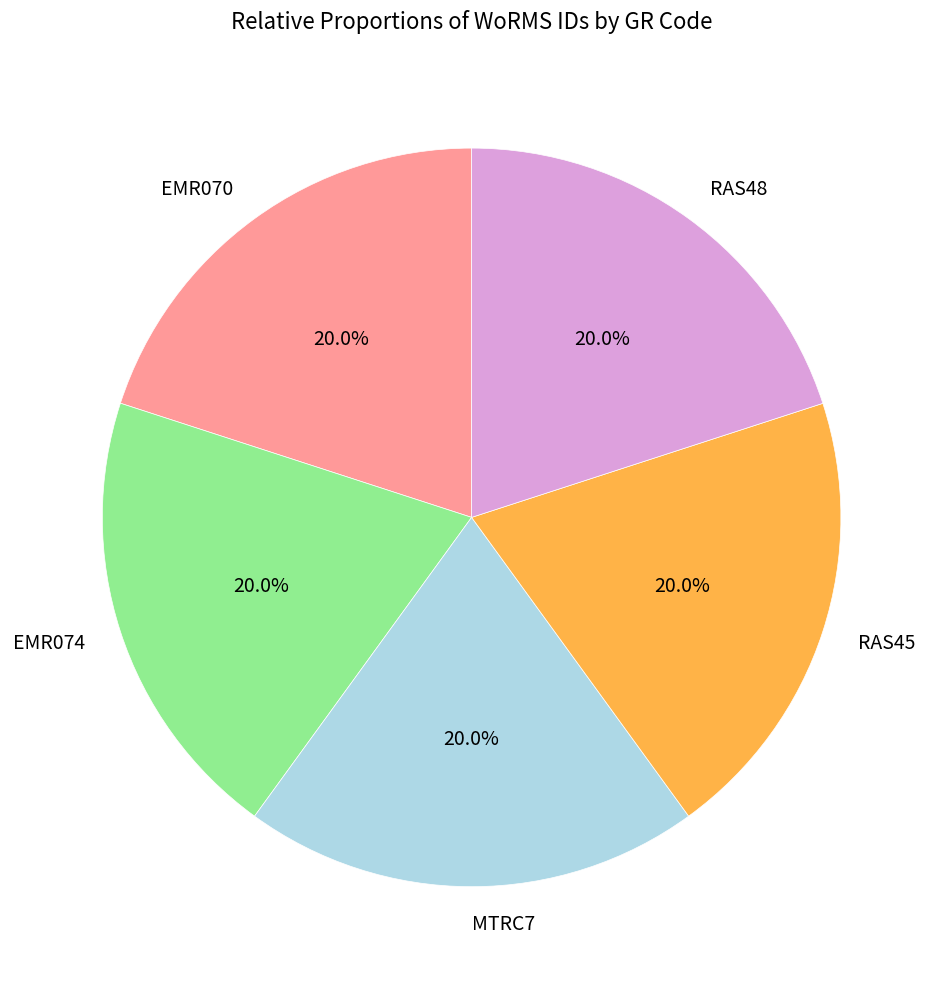

To the nearest percent, what portion does RAS45 represent?

20%